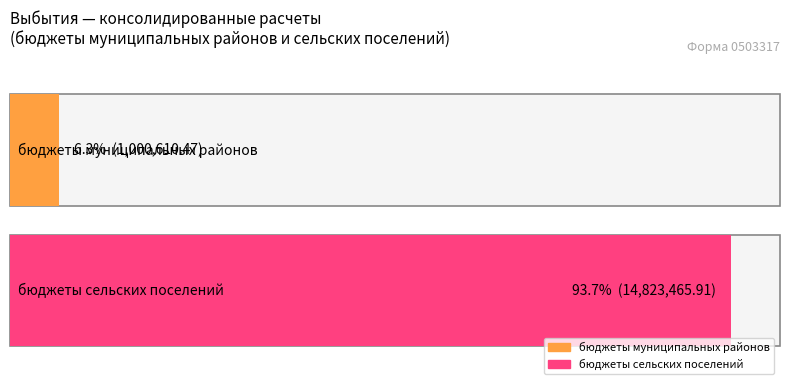

Which series has the largest total across all categories?

бюджеты сельских поселений